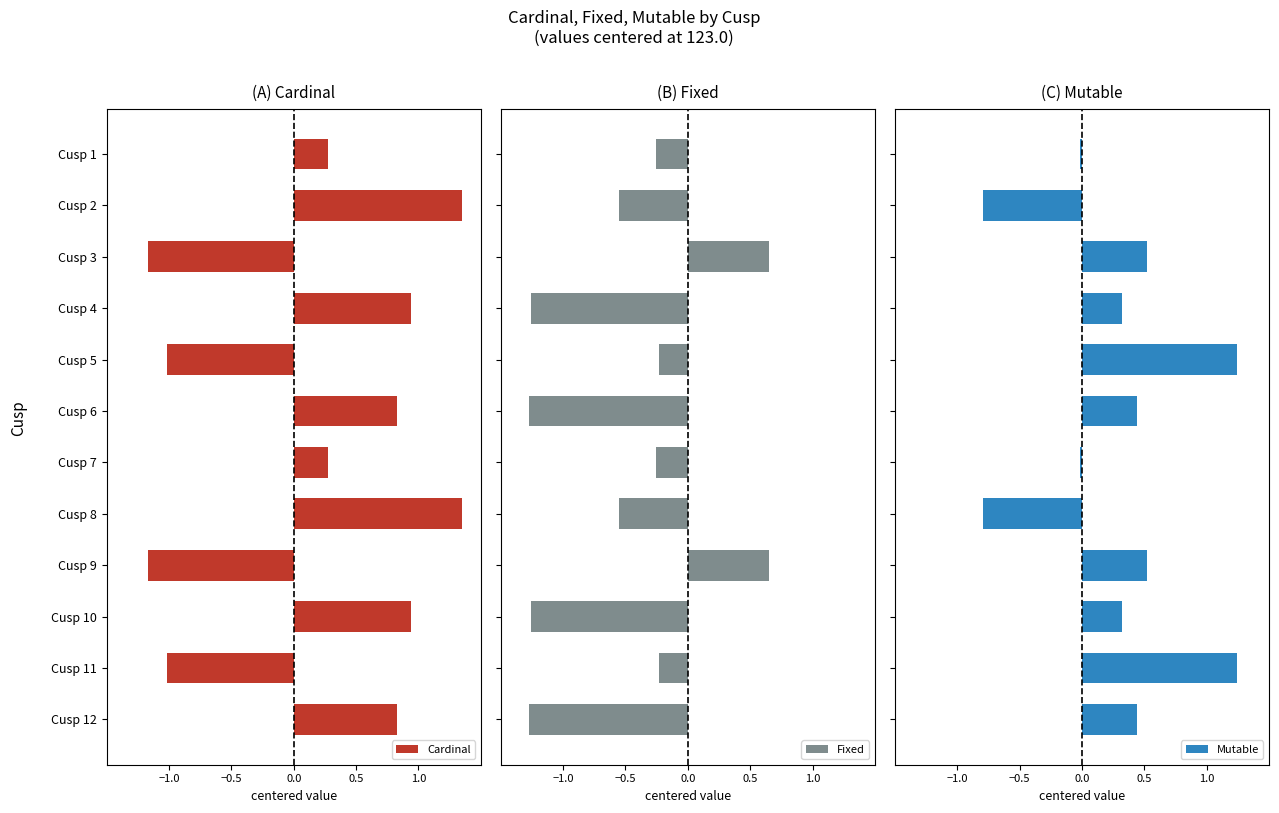

What is the value of the Cardinal bar at the 9th from the left?

-1.2